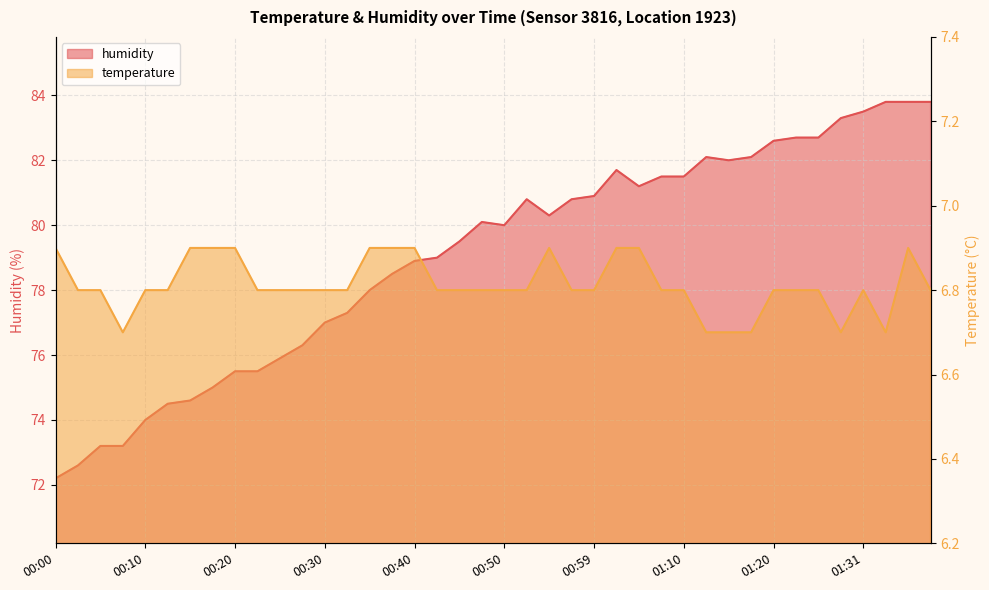

Where is the first local minimum for humidity?

00:50